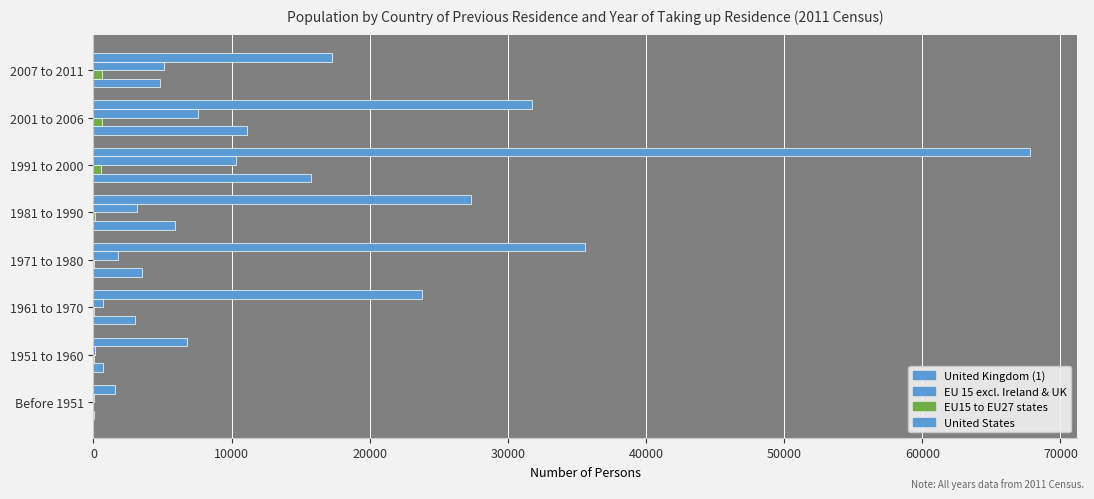

How many distinct data groups are displayed?

4